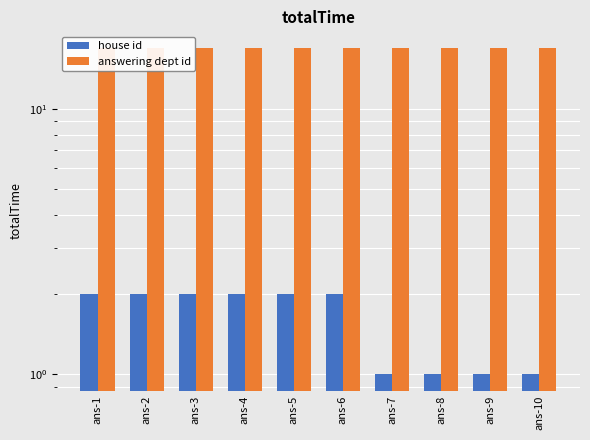

Rank the series at ans-7 from lowest to highest value.

house id, answering dept id